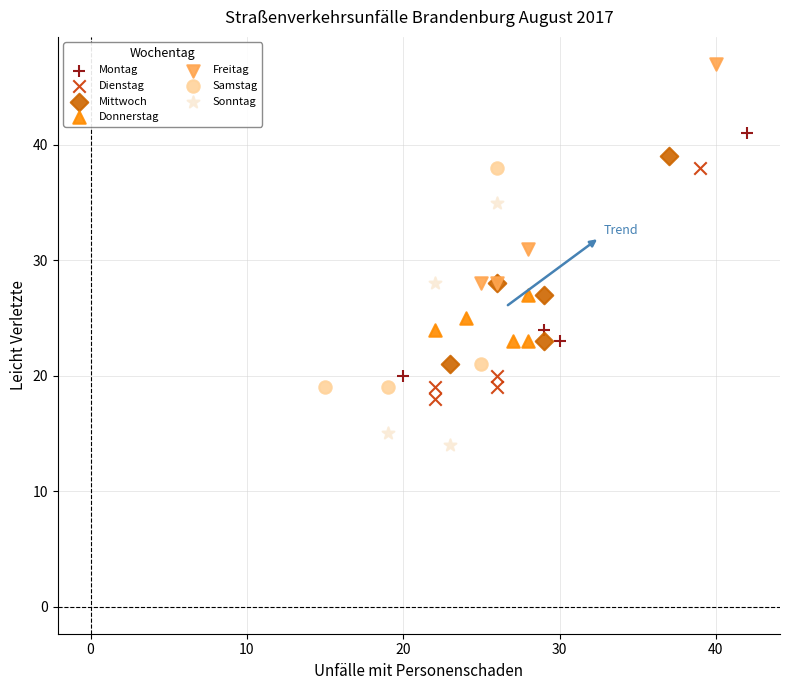

Which series contains the highest Y value?

Freitag